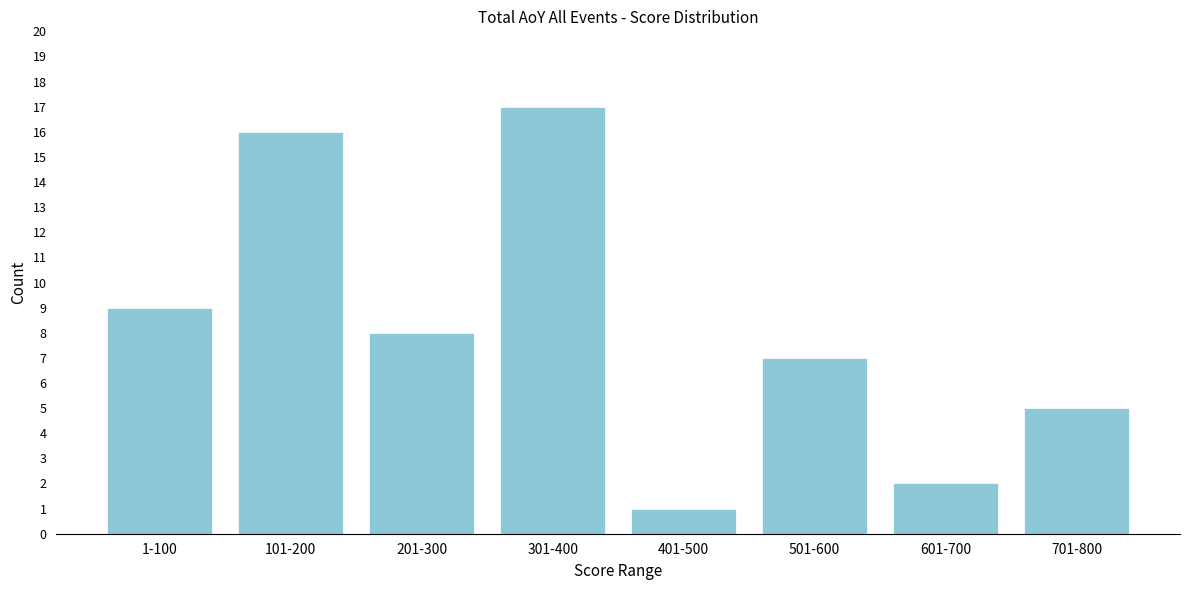

Reading left to right, transcribe all the data shown in this chart.

1-100=9	101-200=16	201-300=8	301-400=17	401-500=1	501-600=7	601-700=2	701-800=5